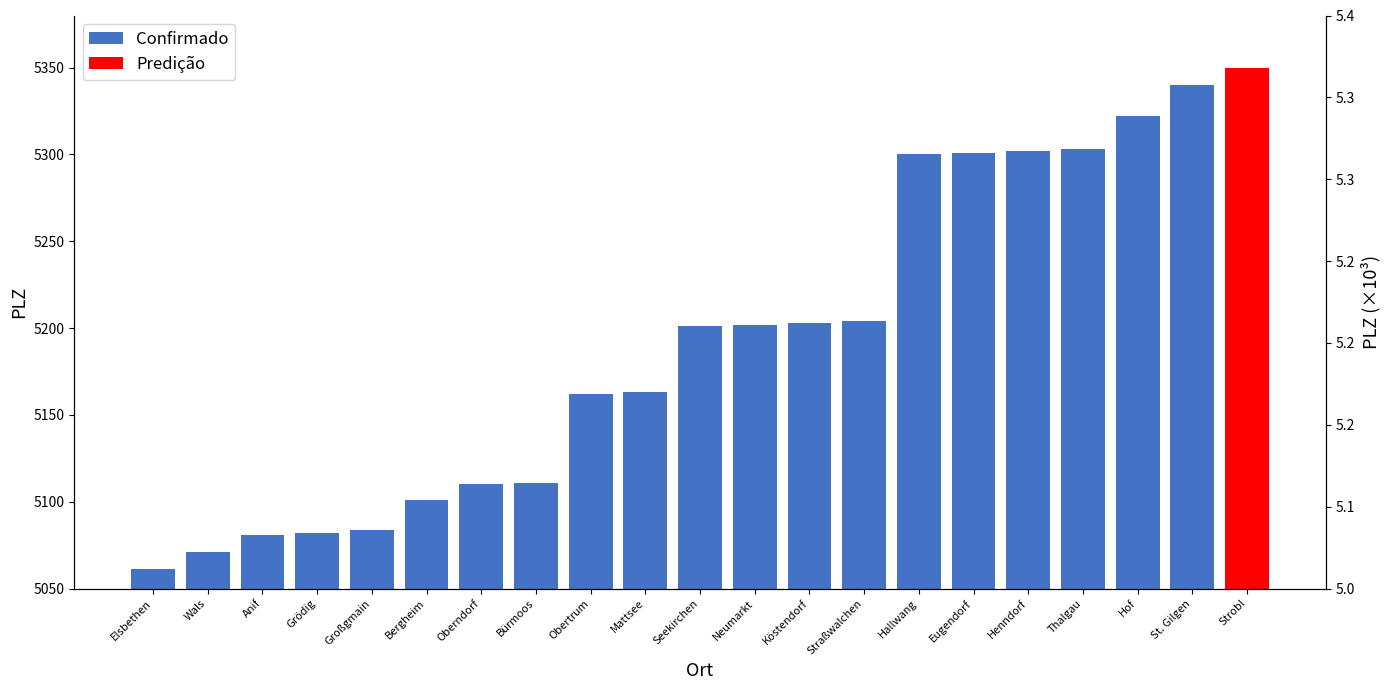

Approximately how many times larger is the value at Mattsee compared to Wals?

1.0